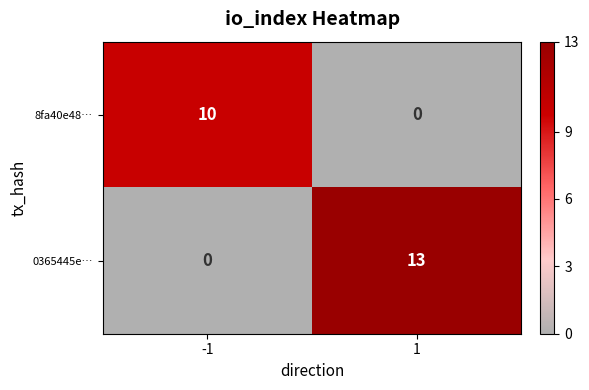

Which series has the largest total across all categories?

0365445e…